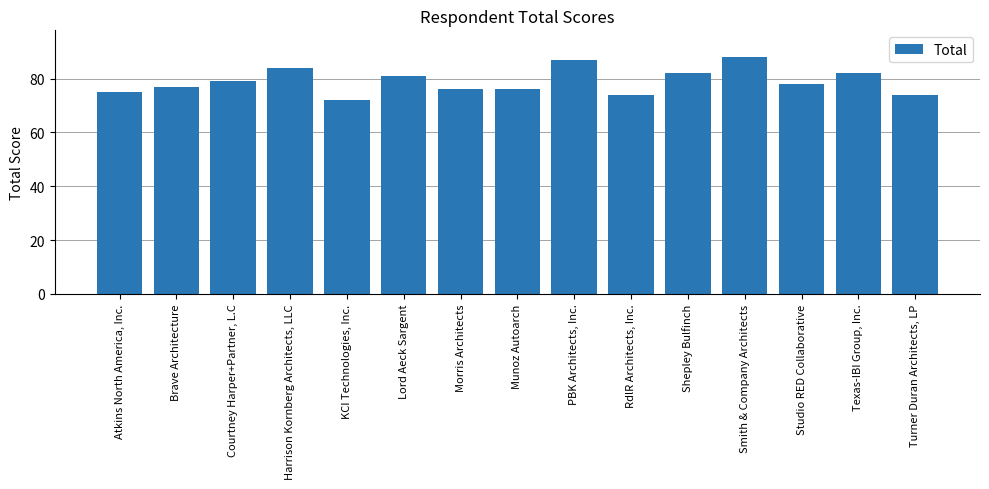

True or false: the data shows 76 at Munoz Autoarch.

True